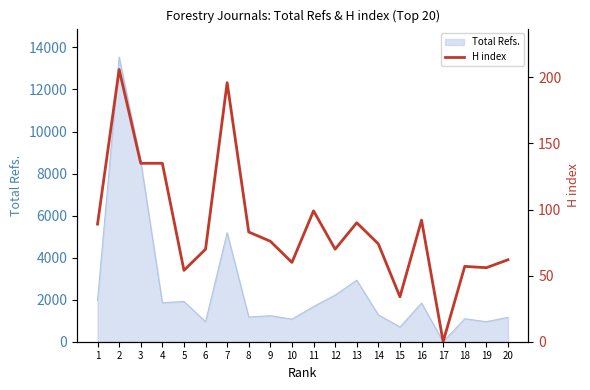

Between 14 and 4, which is larger?

4